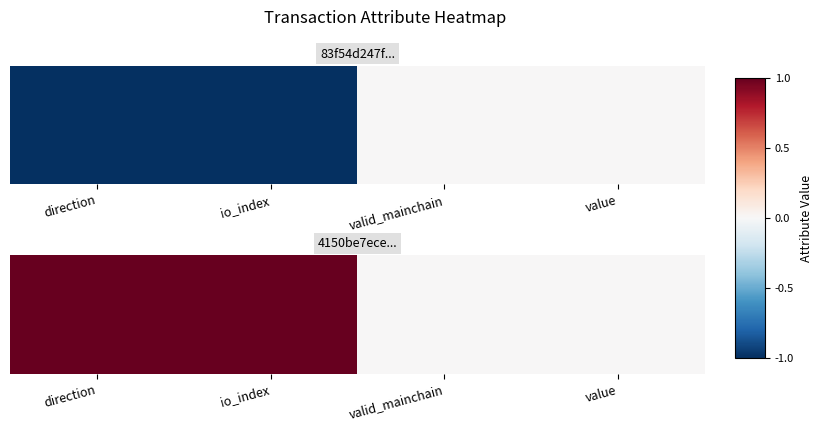

List the labels in order of value, largest first.

direction, io_index, valid_mainchain, value